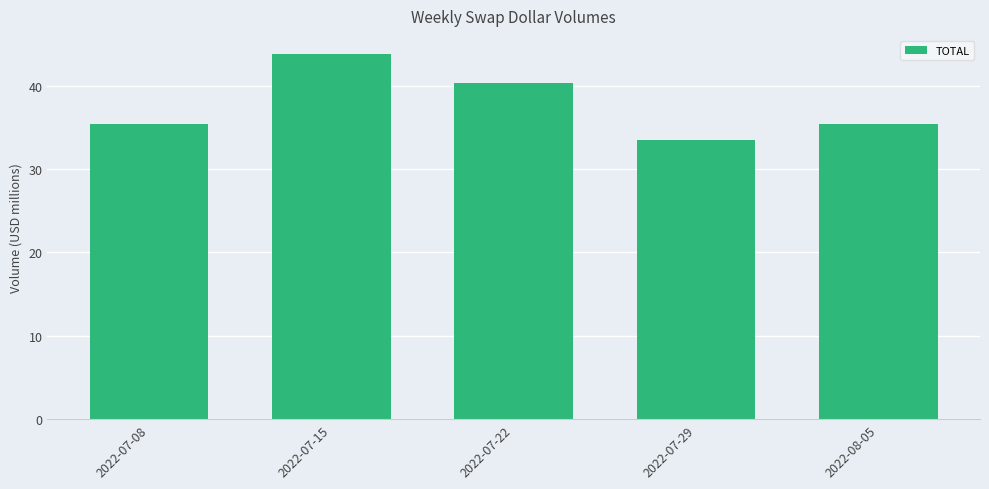

What is the change in value from 2022-07-15 to 2022-07-22?

-3.4